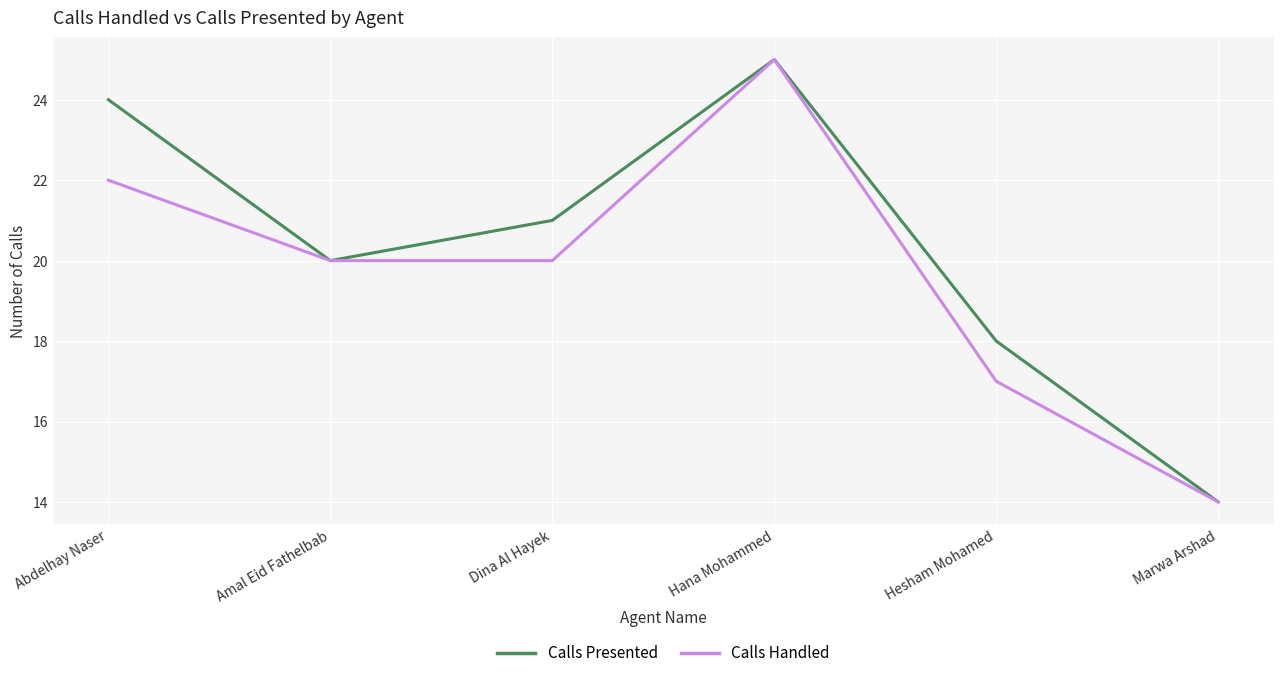

True or false: Calls Handled has a value of 24 at Hesham Mohamed.

False